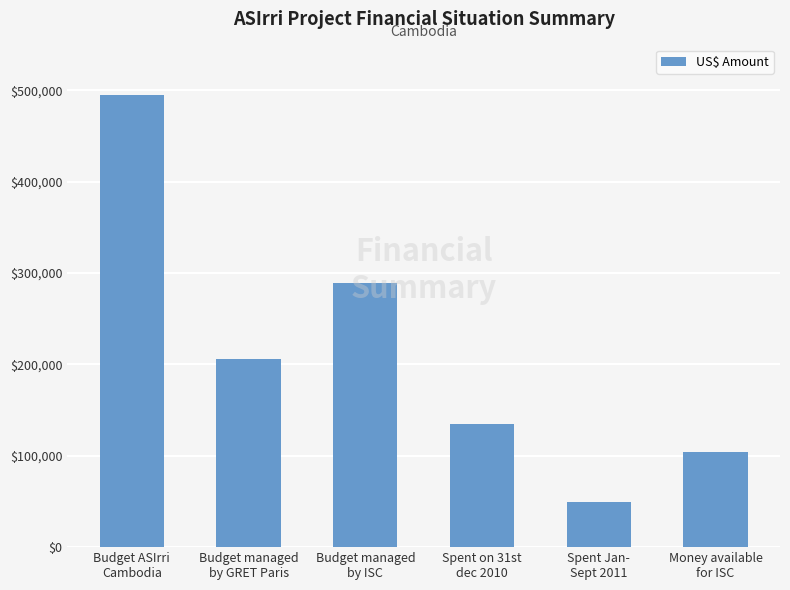

Where does the data first go above 205722?

Budget ASIrri
Cambodia